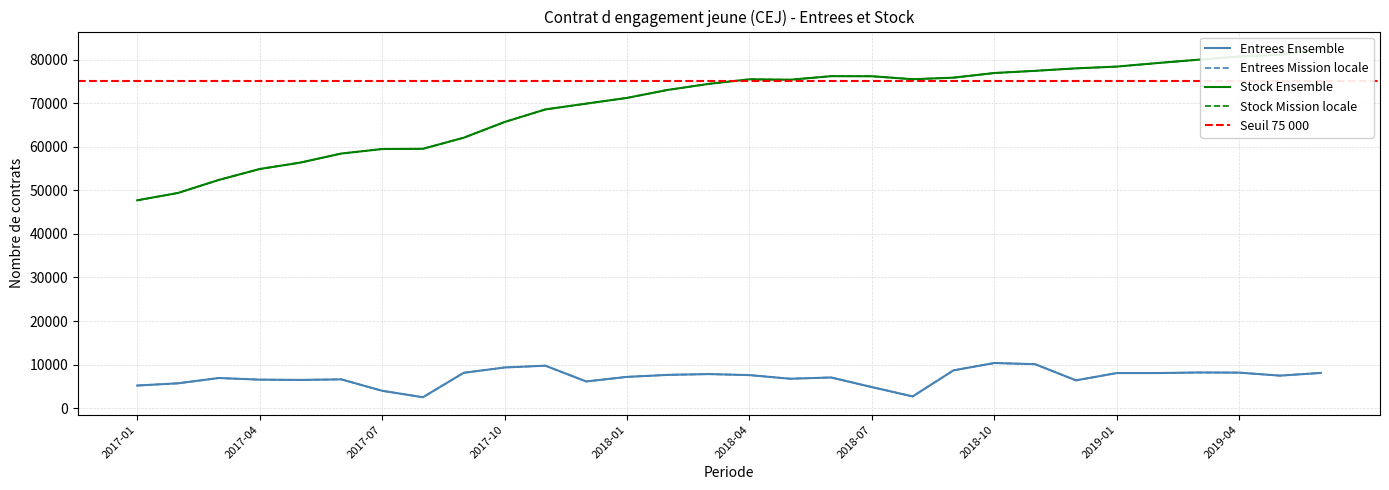

Rank the series by their maximum value, from lowest to highest.

Entrees Ensemble, Entrees Mission locale, Stock Ensemble, Stock Mission locale